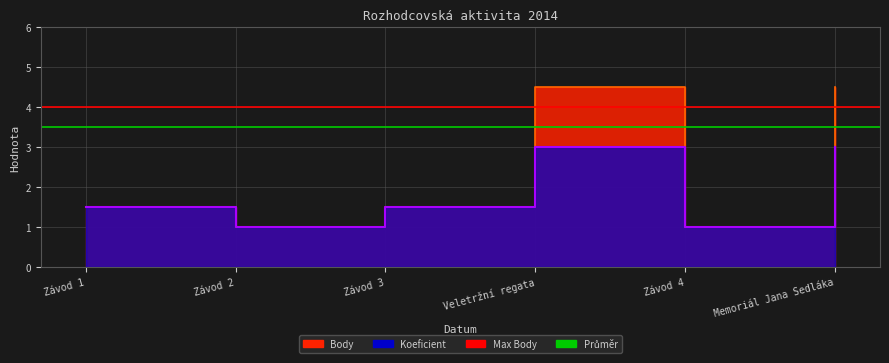

True or false: Průměr has a value of 5.7 at Závod 2.

False